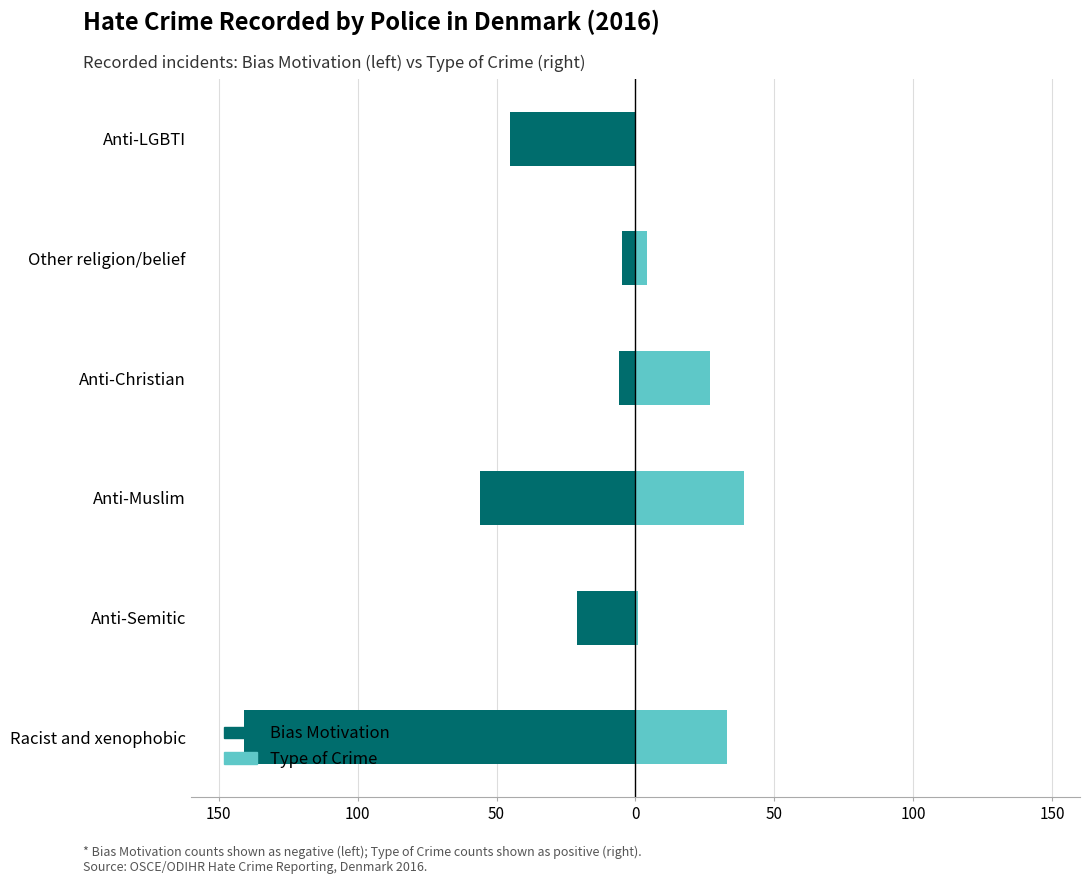

Reading left to right, extract all data points from this chart.

Bias Motivation: -141	-21	-56	-6	-5	-45
Type of Crime: 33	1	39	27	4	0